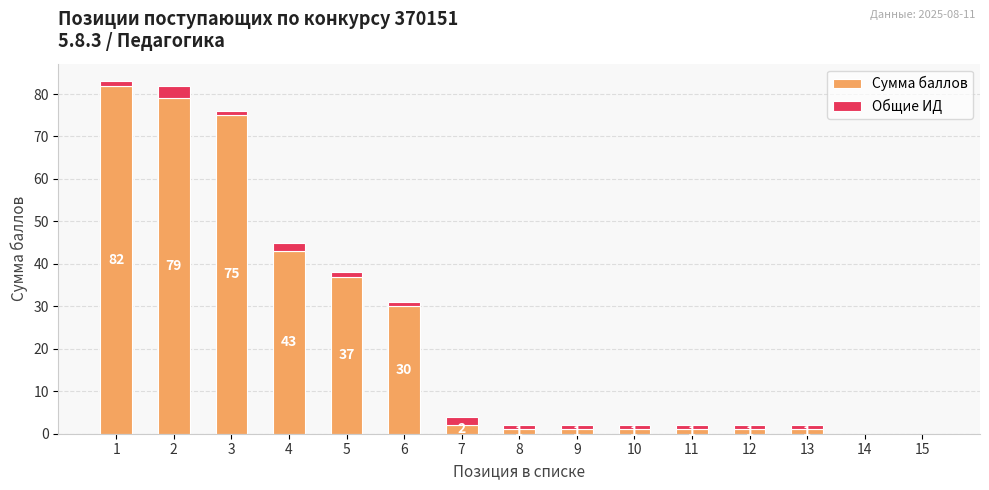

True or false: Сумма баллов has a value of 1 at 13.

True